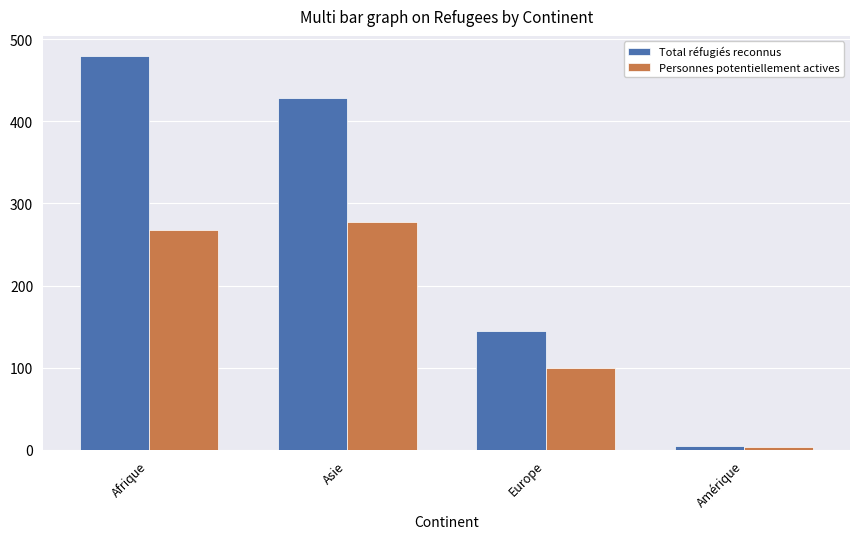

Is it true that Total réfugiés reconnus equals 171 at Asie?

False